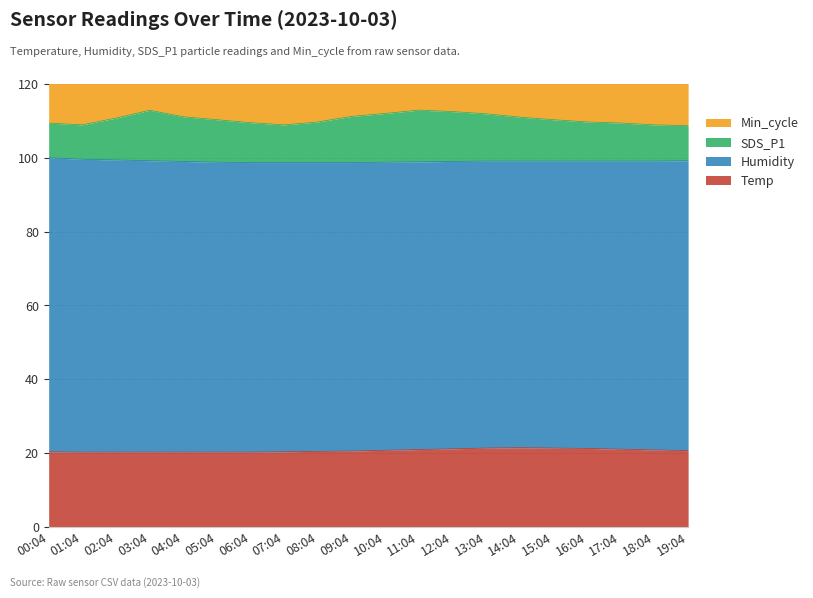

Does the chart display data point markers on the line(s)?

No